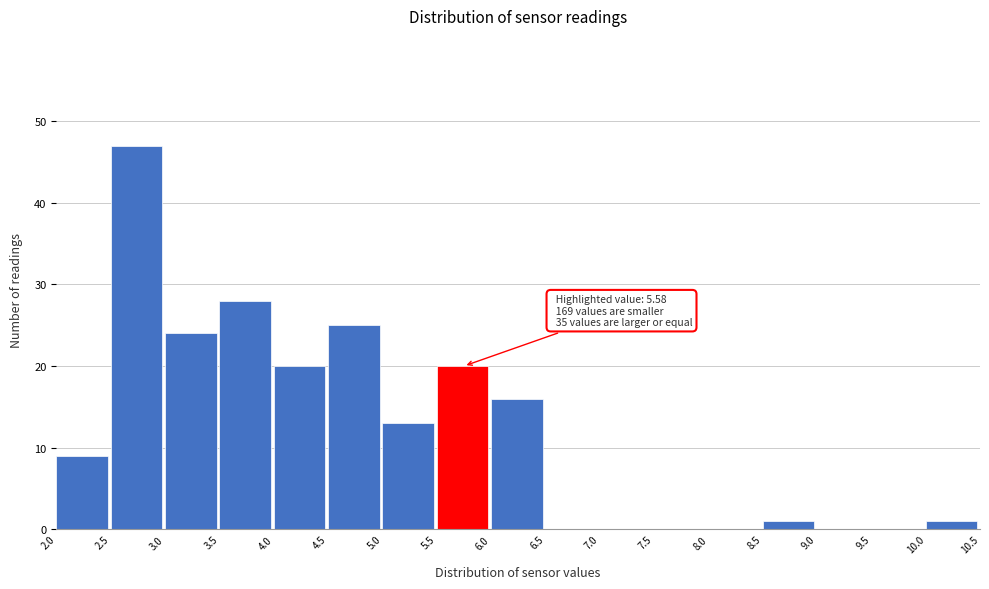

Which range on the x-axis has the tallest bar?

2.5 to 3.0